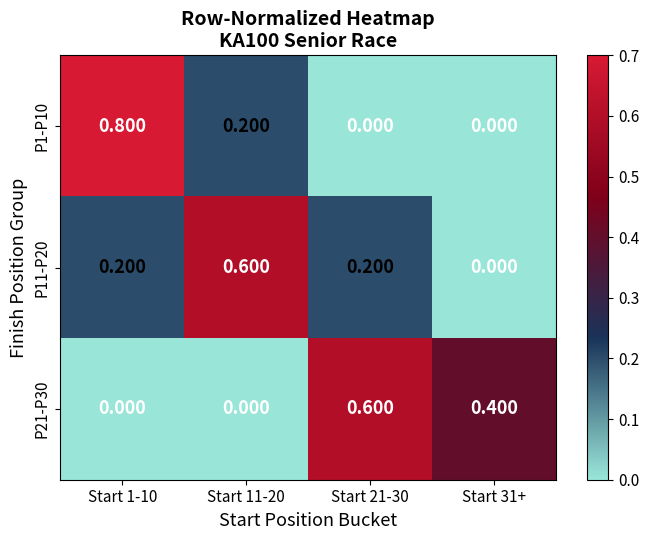

Is the value of P21-P30 at Start 21-30 greater than the value of P1-P10 at Start 11-20?

Yes